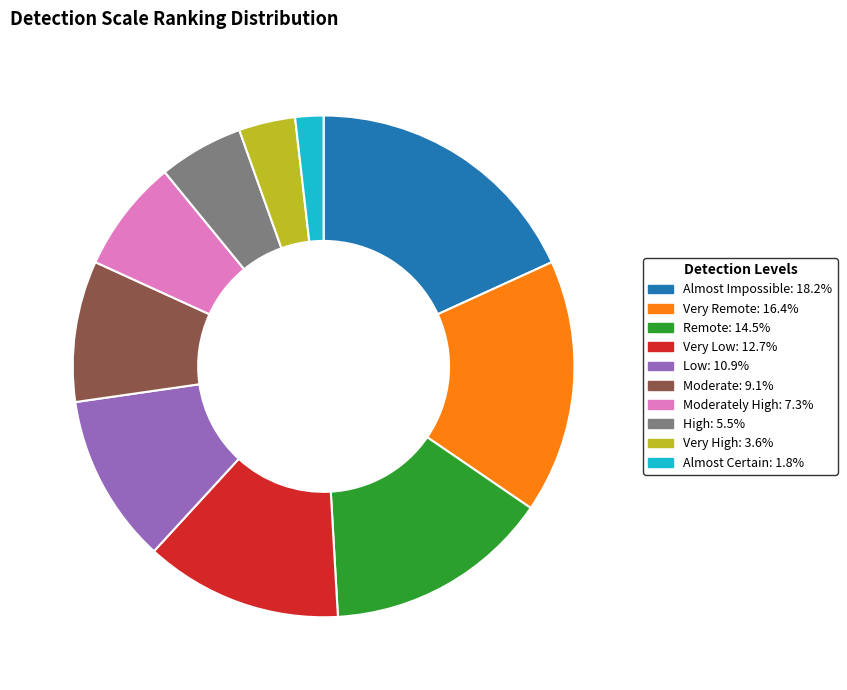

Is there any slice that represents more than half of the pie?

No